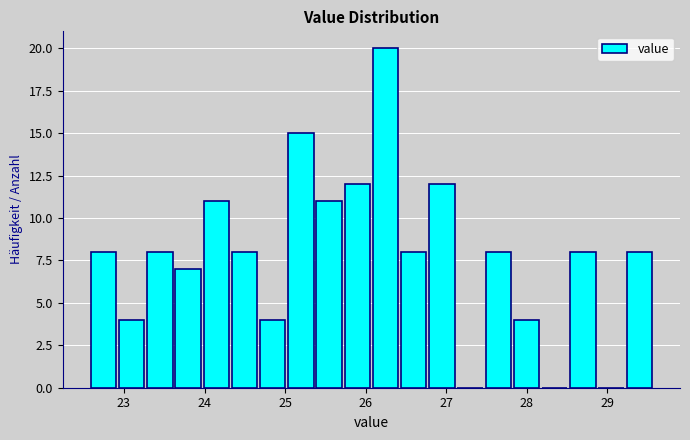

Read against the x-axis, roughly where is the centre of the tallest bar?

26.2